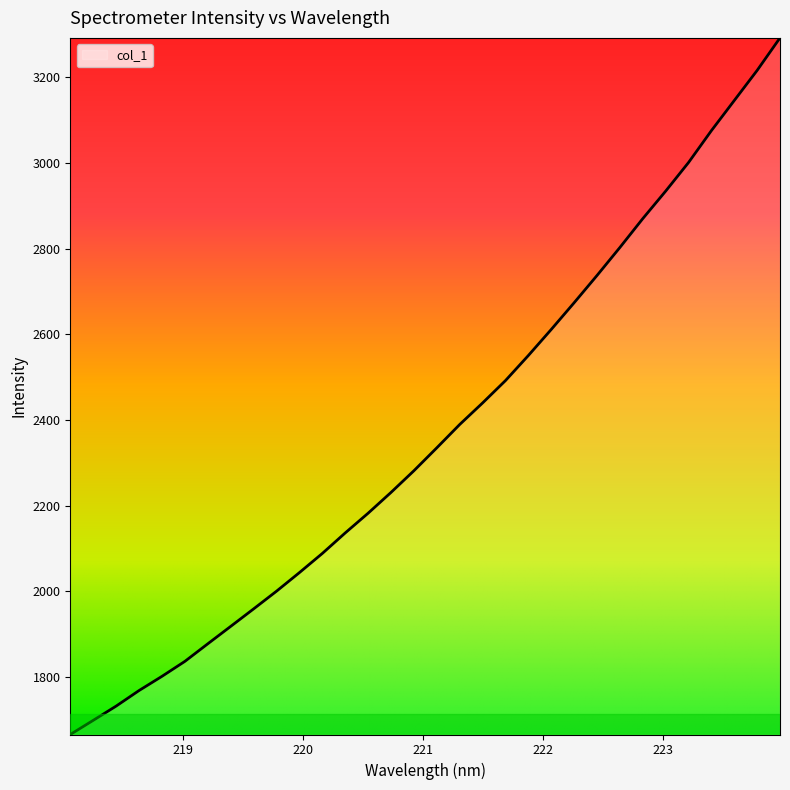

What is the greatest value displayed?

3292.4